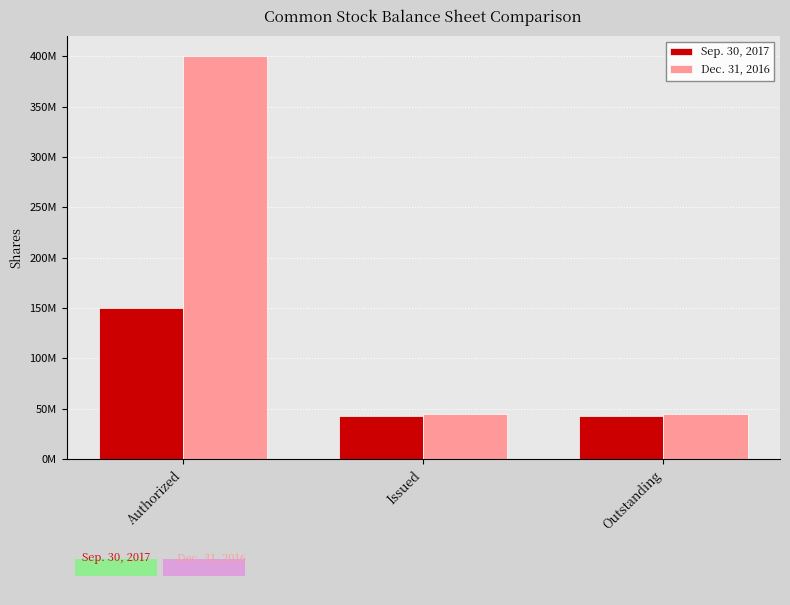

What are all the series names shown in the legend?

Sep. 30, 2017, Dec. 31, 2016